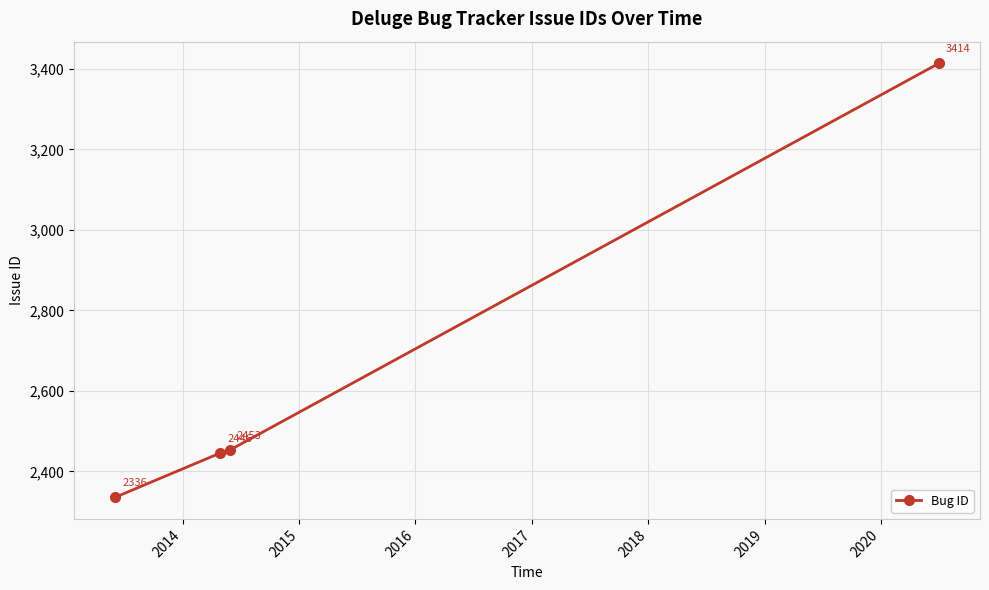

True or false: the data has more than 0 interior local peaks.

False